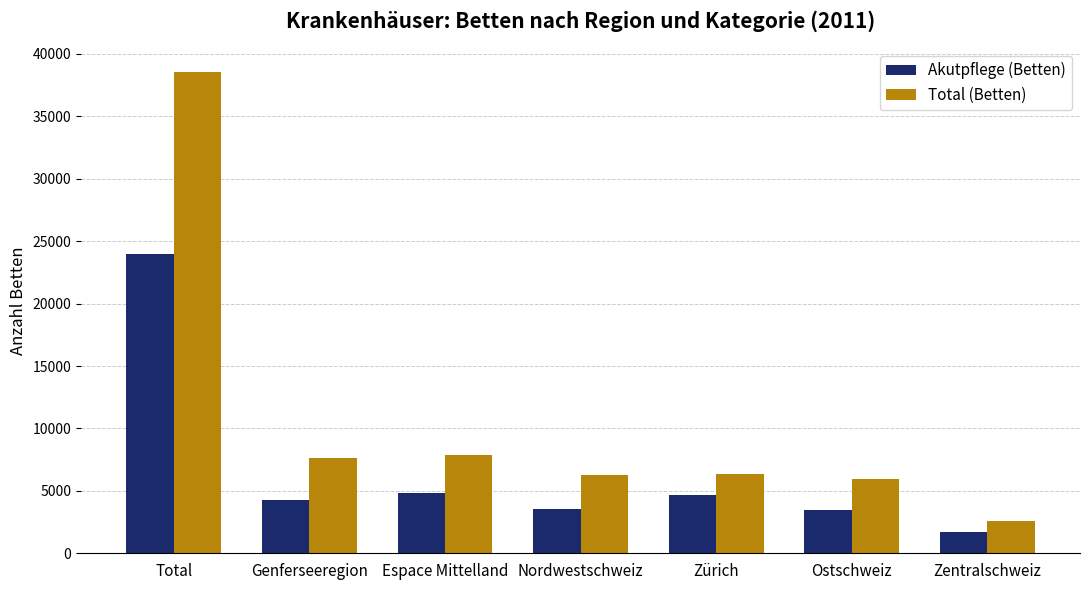

The Akutpflege (Betten) series shows 1773.6 at Espace Mittelland. True or false?

False